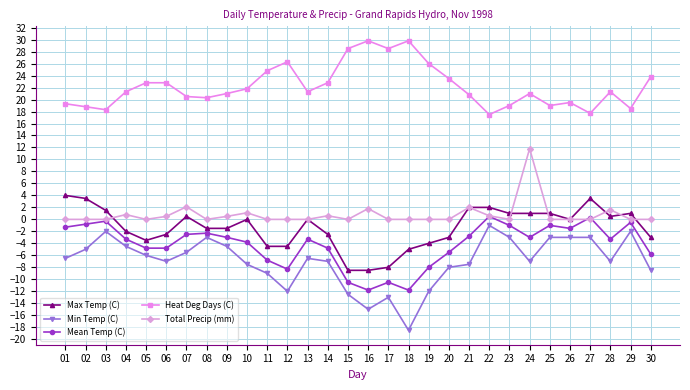

How many series are shown in this chart?

5